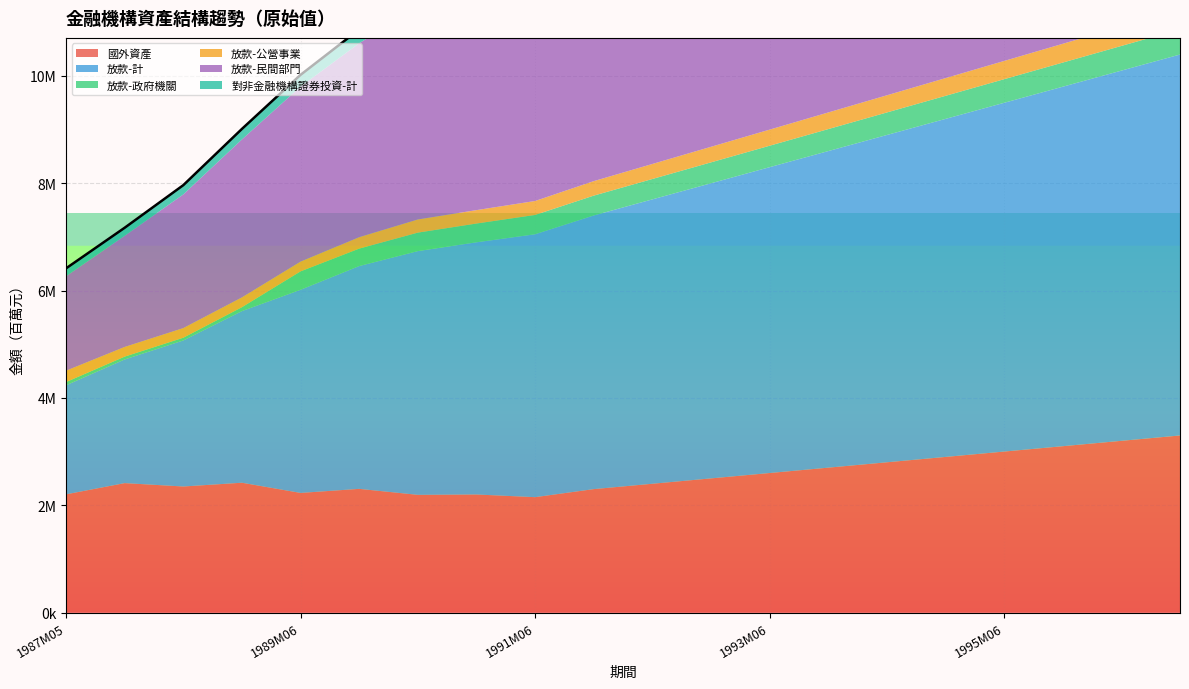

The value of 放款-民間部門 at 1994M06 is 3727853. True or false?

False